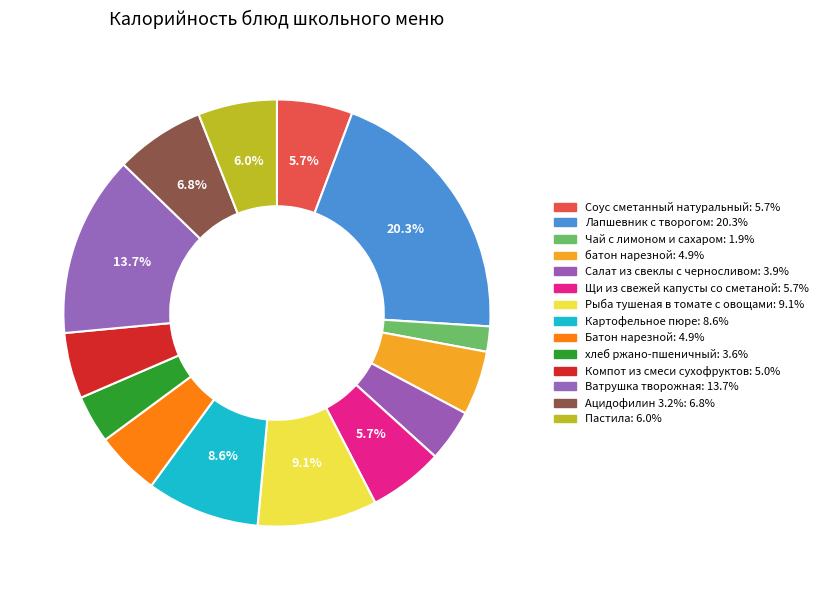

Between Лапшевник с творогом and Чай с лимоном и сахаром, which is larger?

Лапшевник с творогом